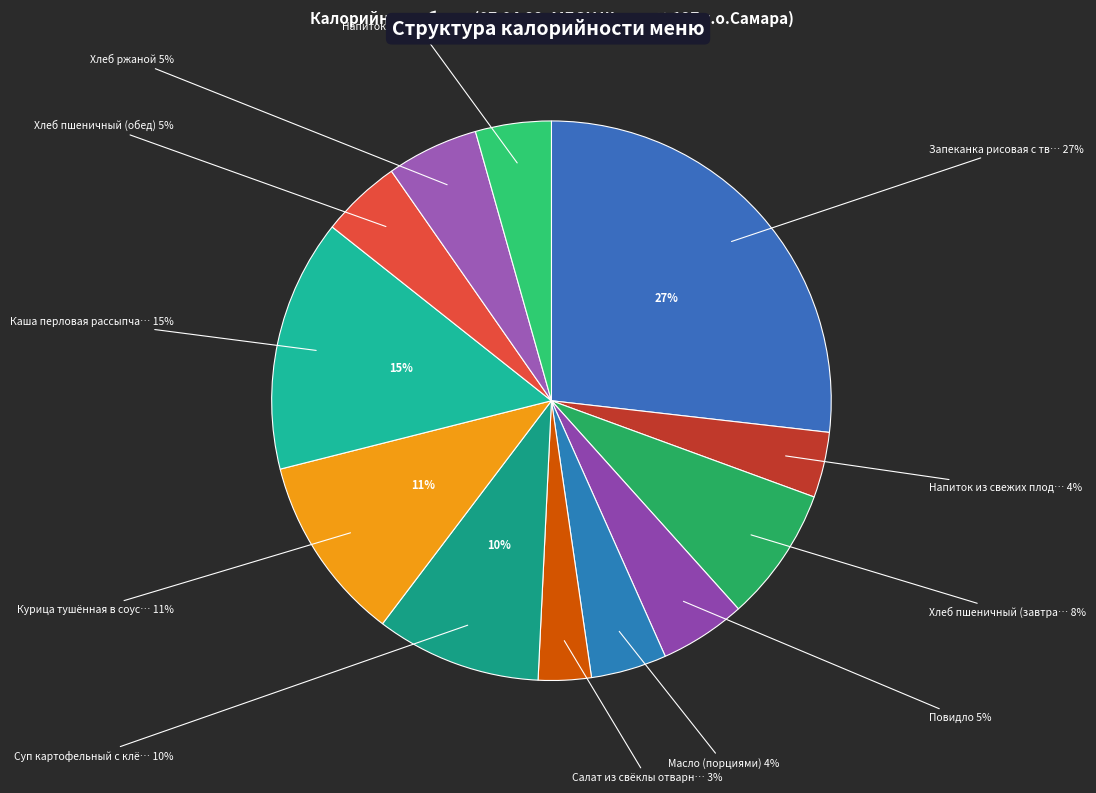

What is the ratio of the value at Суп картофельный с клёцками to the value at Салат из свёклы отварной?

3.1